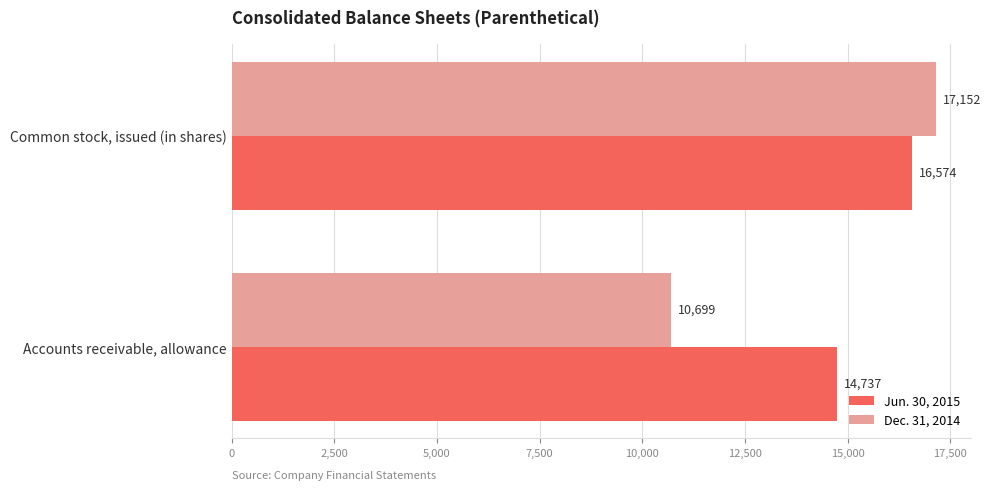

What is the maximum value for Jun. 30, 2015?

16574